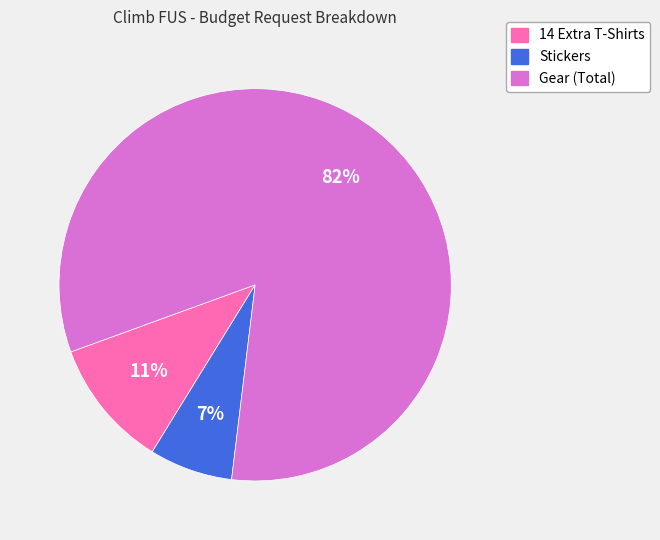

To the nearest percent, what is the combined percentage of Gear (Total) and Stickers?

89%